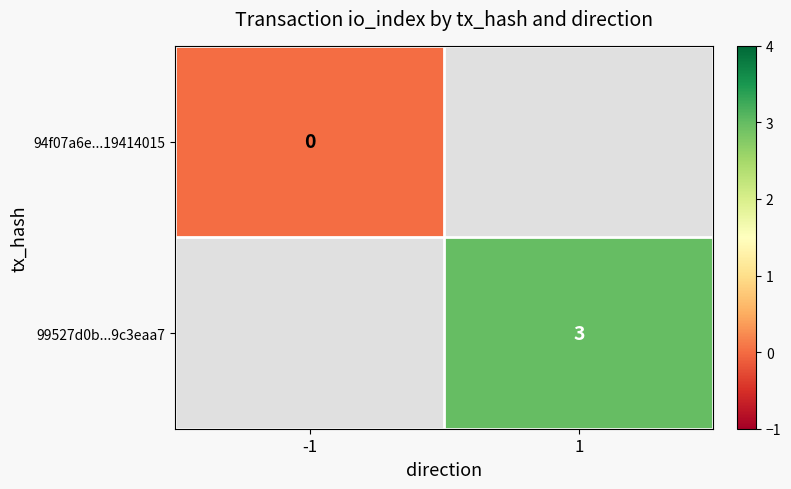

At how many categories does at least one series exceed 0?

1